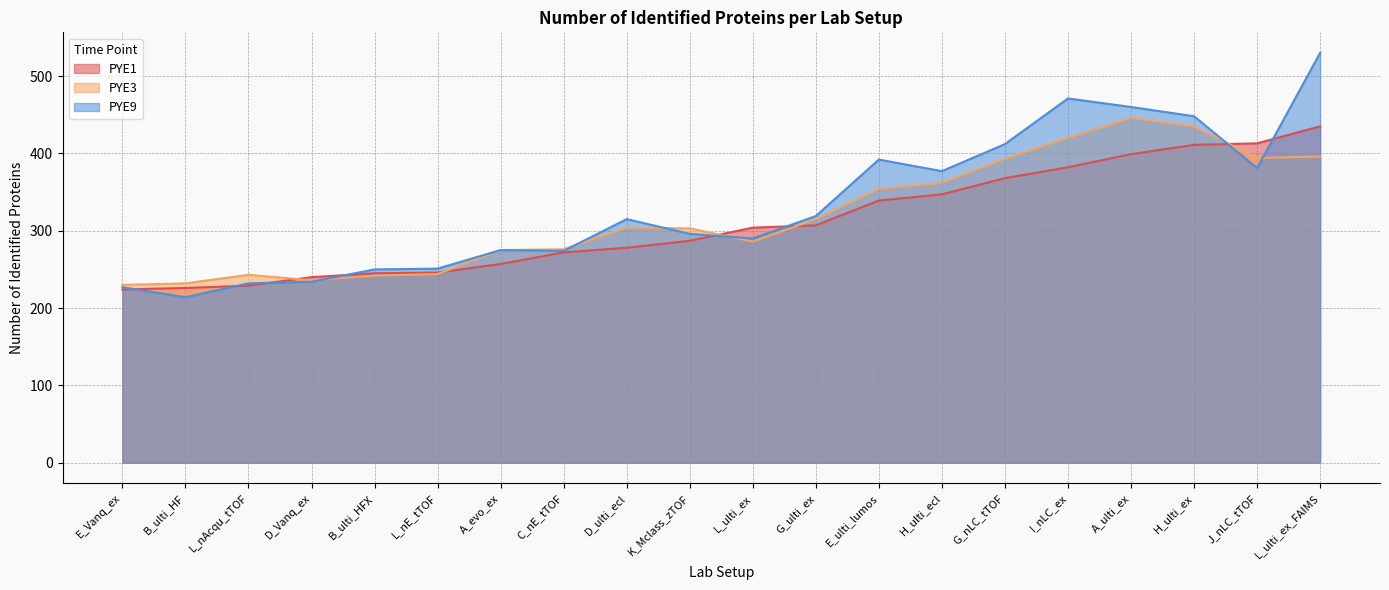

List the series in order of their overall mean, lowest first.

PYE1, PYE3, PYE9